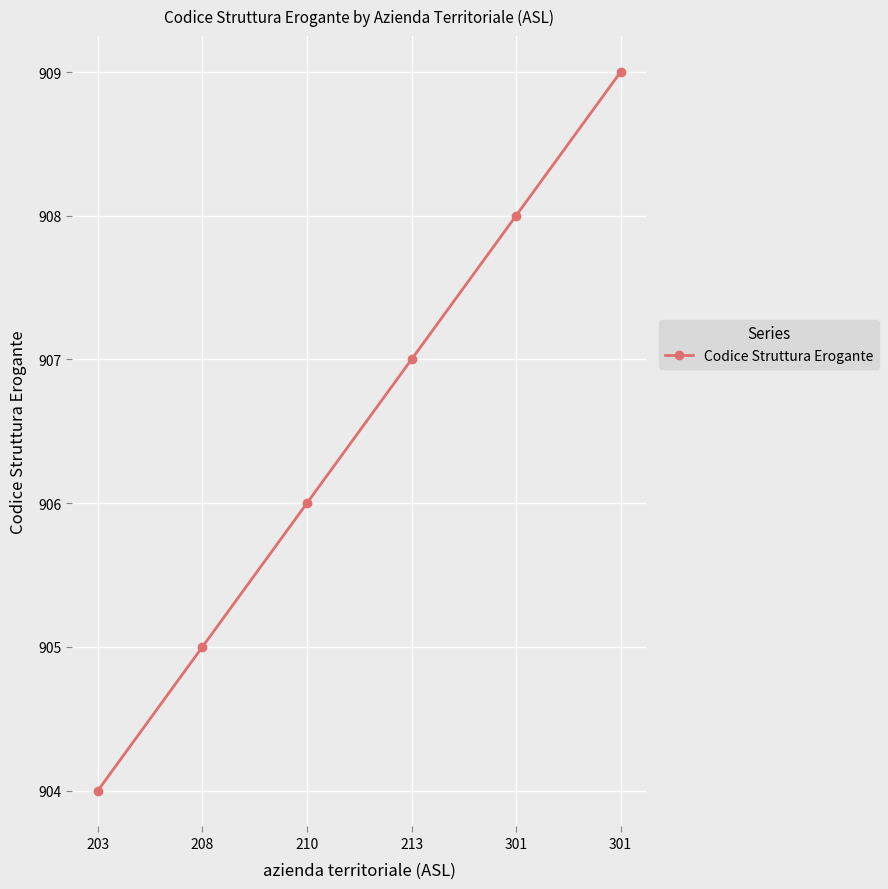

Is it true that the value at 213 is 907?

True